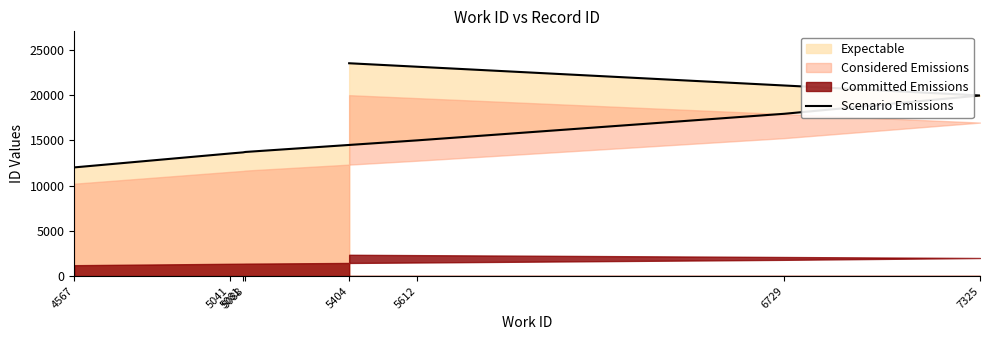

List the labels in order of value, largest first.

5404, 7325, 6729, 5612, 5088, 5081, 5041, 4567